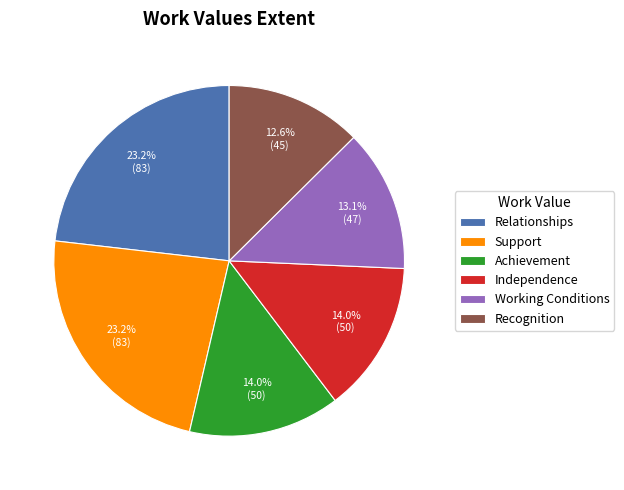

To the nearest percent, what percentage of the pie is Recognition?

13%